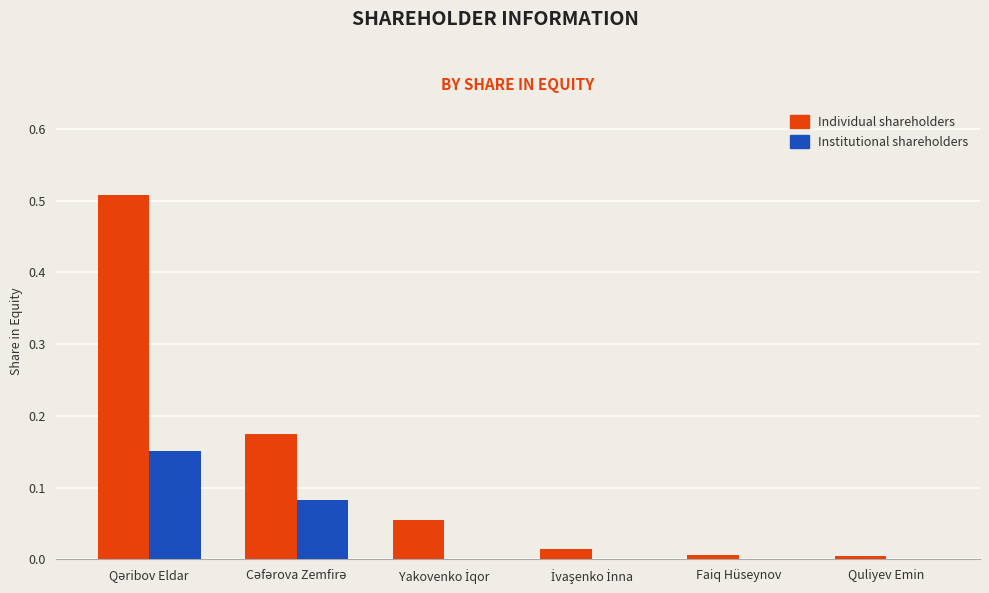

Which series has the largest total across all categories?

Individual shareholders